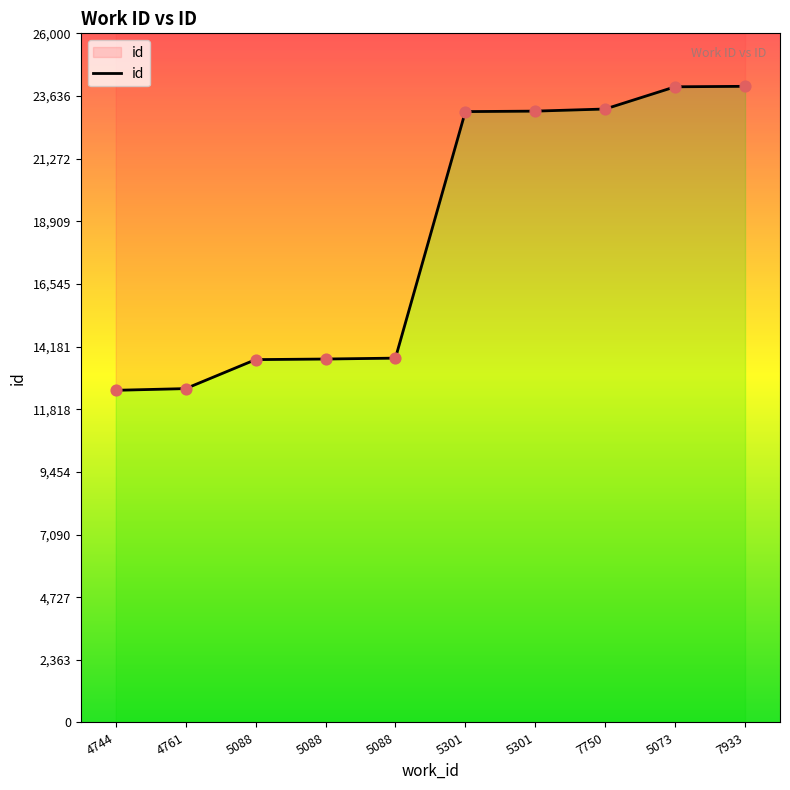

Which has a higher value, 4761 or 4744?

4761